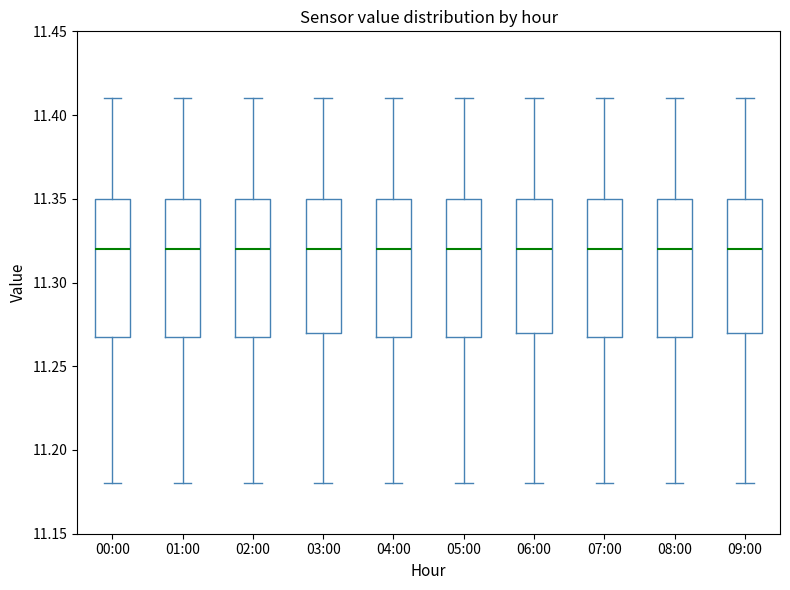

Where does the upper whisker of the box for 06:00 end on the y-axis? The values are not printed on the chart, so give them approximately, as read against the axis.

11.41